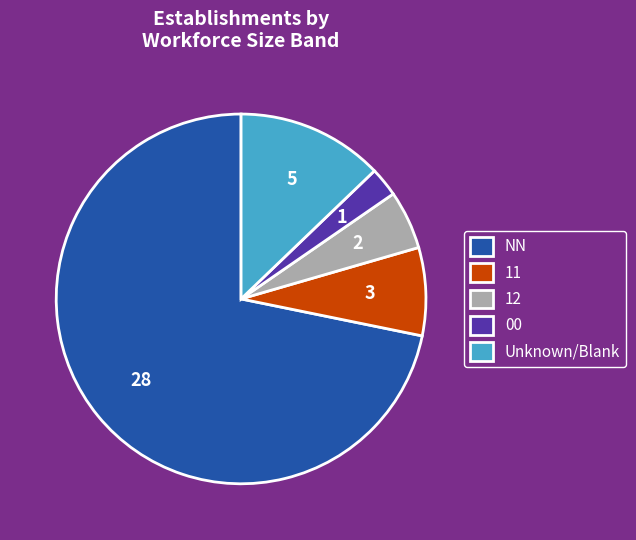

The 00 slice represents 3% of the pie. True or false?

True